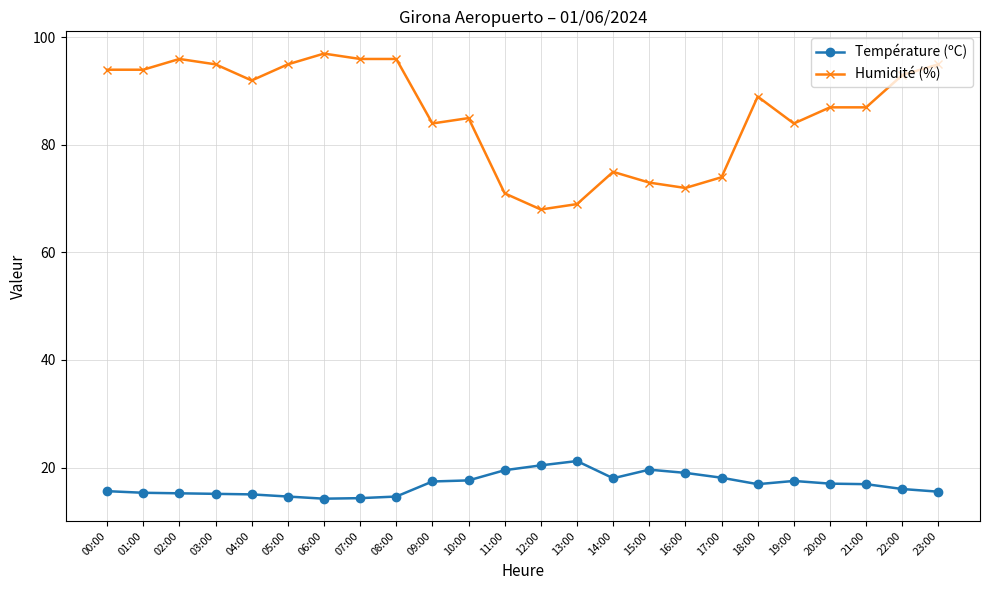

Which series has the largest total across all categories?

Humidité (%)